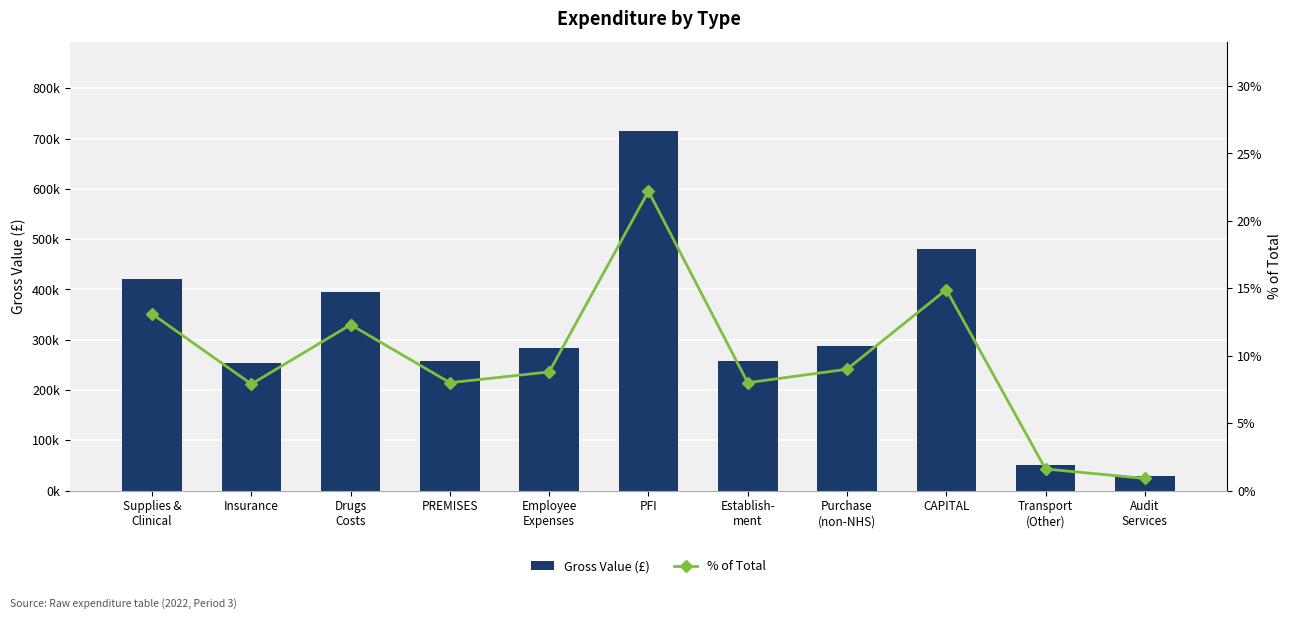

What are all the series names shown in the legend?

Gross Value (£), % of Total